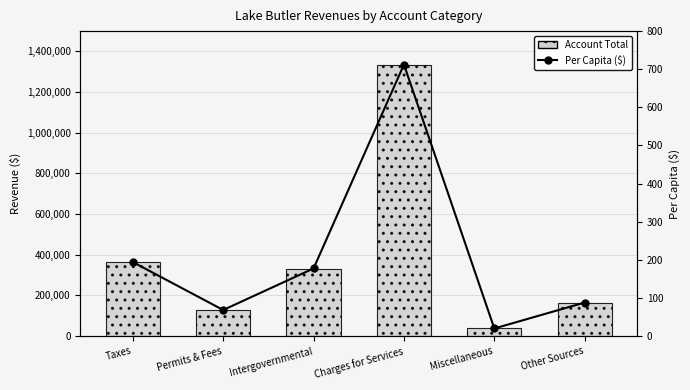

True or false: Account Total has a value of 526264.4 at Intergovernmental.

False